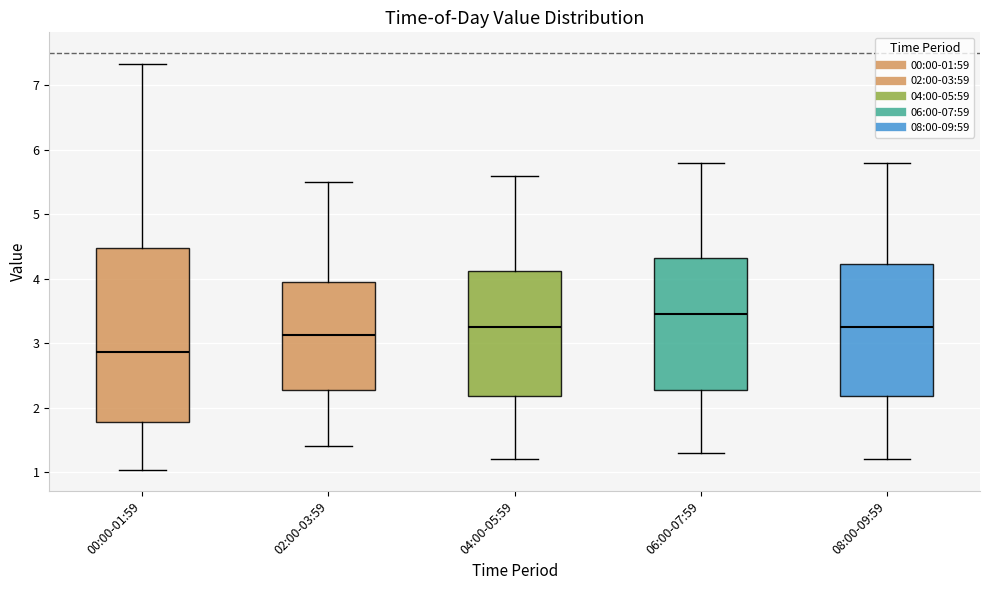

Reading left to right, transcribe this box plot: for each box, give where its median line is, the range the box spans, and where its two whiskers end, as read against the y-axis. The values are not printed on the chart, so give them approximately, as read against the axis.

00:00-01:59: median 2.9, box 1.8 to 4.5, whiskers 1.0 to 7.3
02:00-03:59: median 3.1, box 2.3 to 4.0, whiskers 1.4 to 5.5
04:00-05:59: median 3.3, box 2.2 to 4.1, whiskers 1.2 to 5.6
06:00-07:59: median 3.5, box 2.3 to 4.3, whiskers 1.3 to 5.8
08:00-09:59: median 3.3, box 2.2 to 4.2, whiskers 1.2 to 5.8